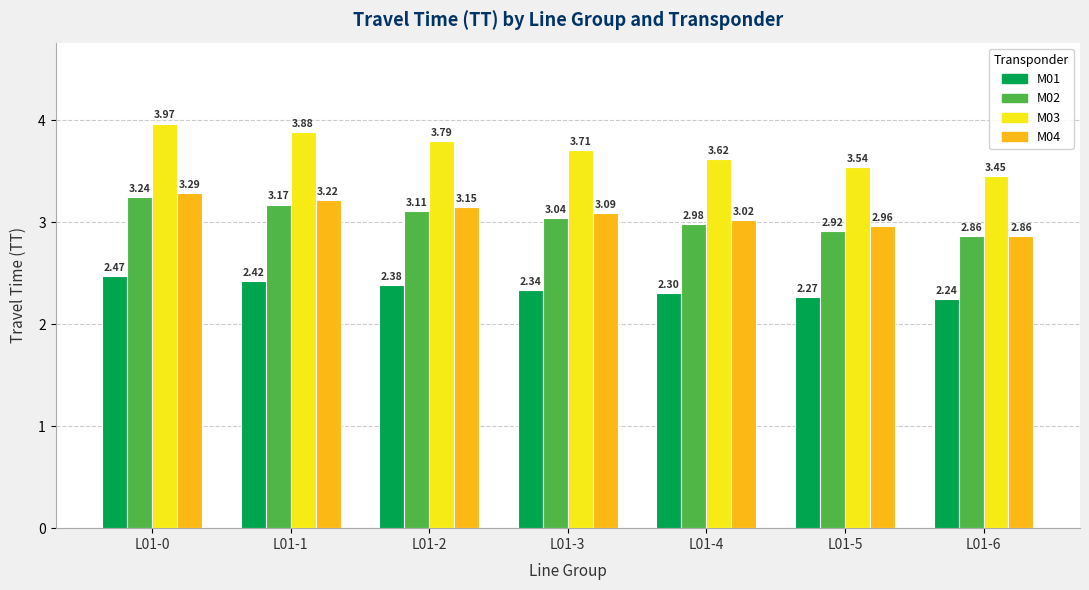

What is the difference between the maximum and second lowest values in the M03 series?

0.4